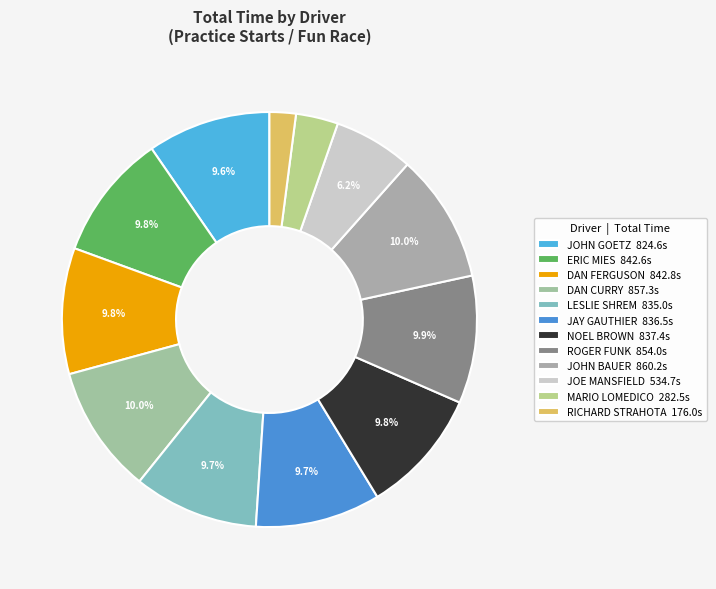

To the nearest percent, what is the difference between the largest and smallest slice percentages?

8%